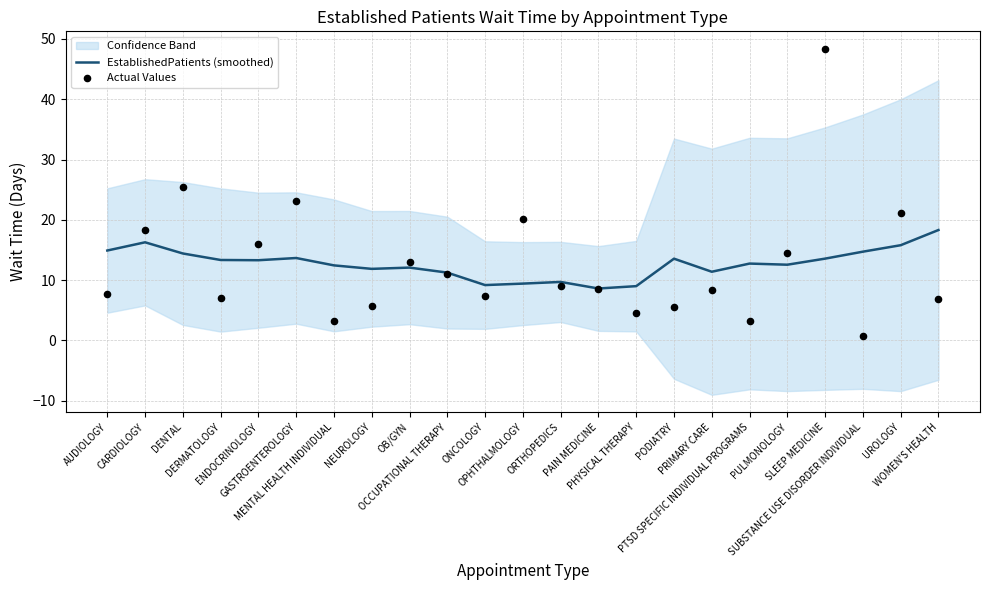

Which series has the largest total across all categories?

EstablishedPatients (smoothed)